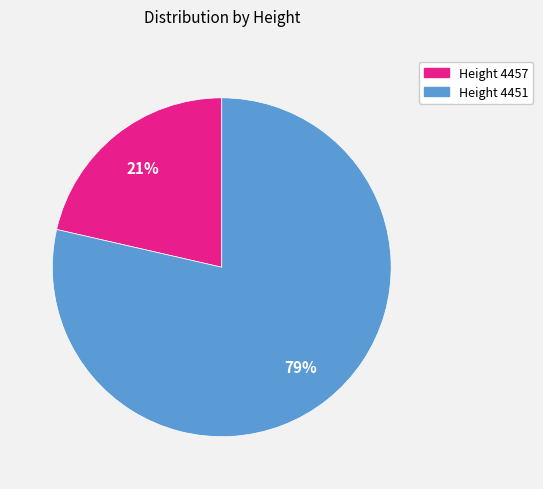

To the nearest percent, what is the average slice percentage?

50%